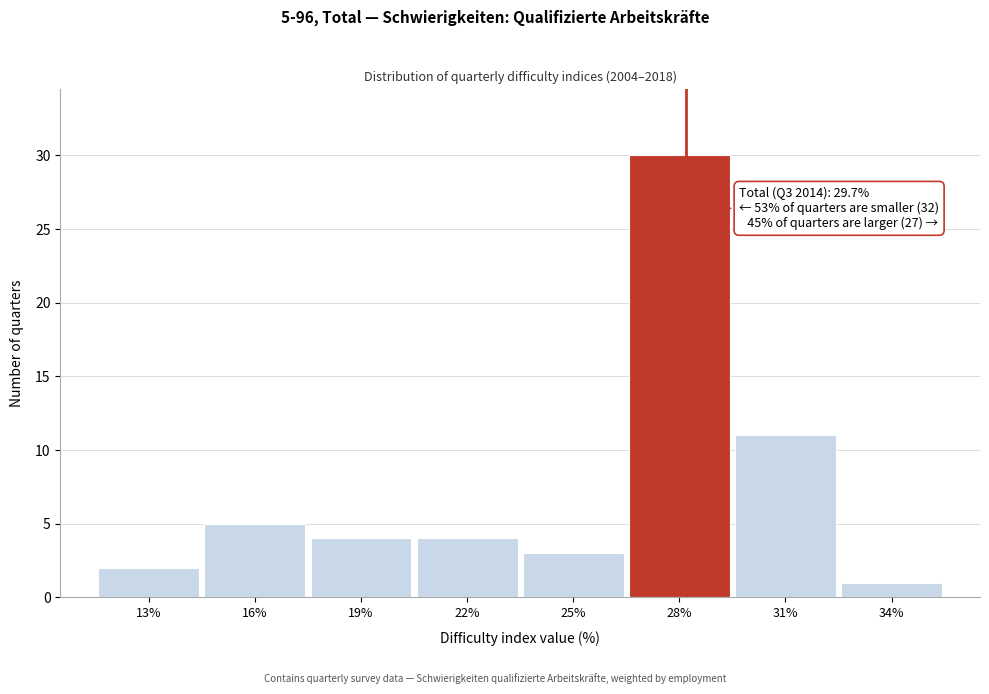

Reading left to right, list all the values displayed in this chart.

13%=2	16%=5	19%=4	22%=4	25%=3	28%=30	31%=11	34%=1